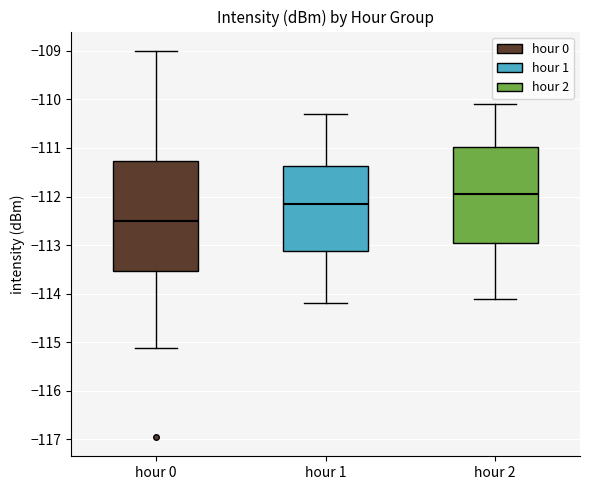

Reading left to right, transcribe this box plot: for each box, give where its median line is, the range the box spans, and where its two whiskers end, as read against the y-axis. The values are not printed on the chart, so give them approximately, as read against the axis.

hour 0: median -112.5, box -113.5 to -111.3, whiskers -115.1 to -109.0
hour 1: median -112.1, box -113.1 to -111.4, whiskers -114.2 to -110.3
hour 2: median -111.9, box -112.9 to -111.0, whiskers -114.1 to -110.1